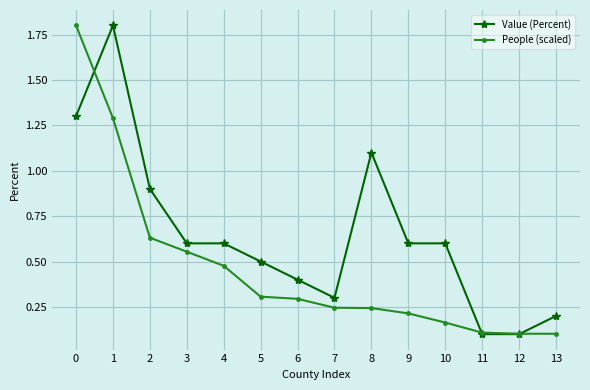

The People (scaled) series shows 0.1 at 5. True or false?

False